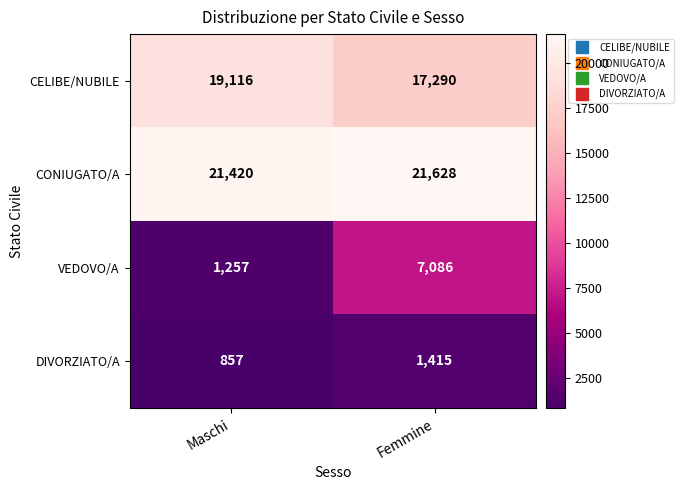

List the series in order of their peak value, lowest first.

DIVORZIATO/A, VEDOVO/A, CELIBE/NUBILE, CONIUGATO/A